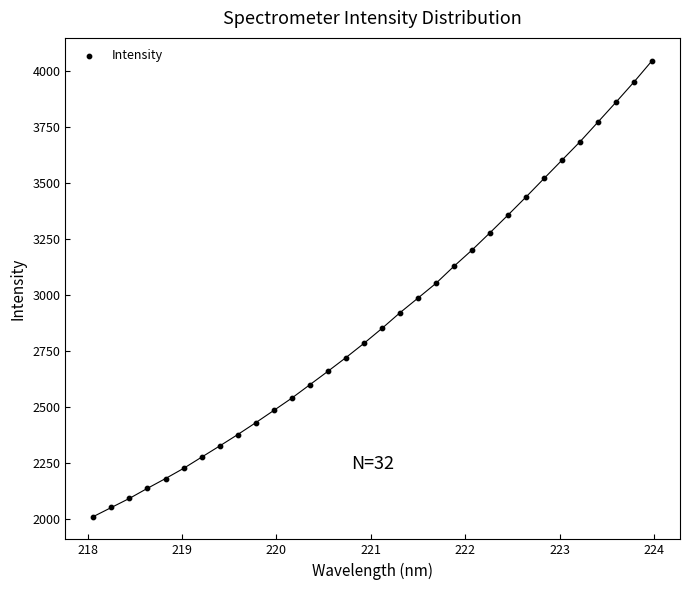

What is the range of Y values (max minus min)?

2032.9